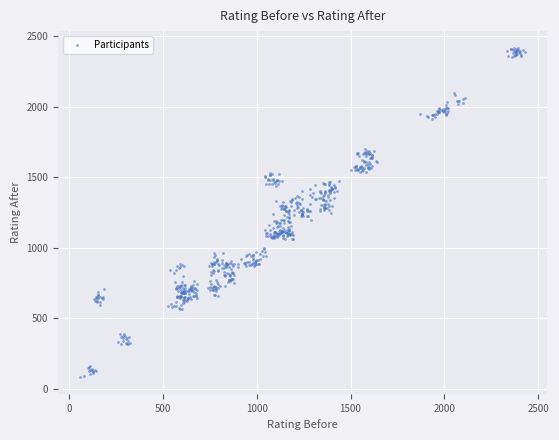

What is the range of Y values (max minus min)?

2338.3